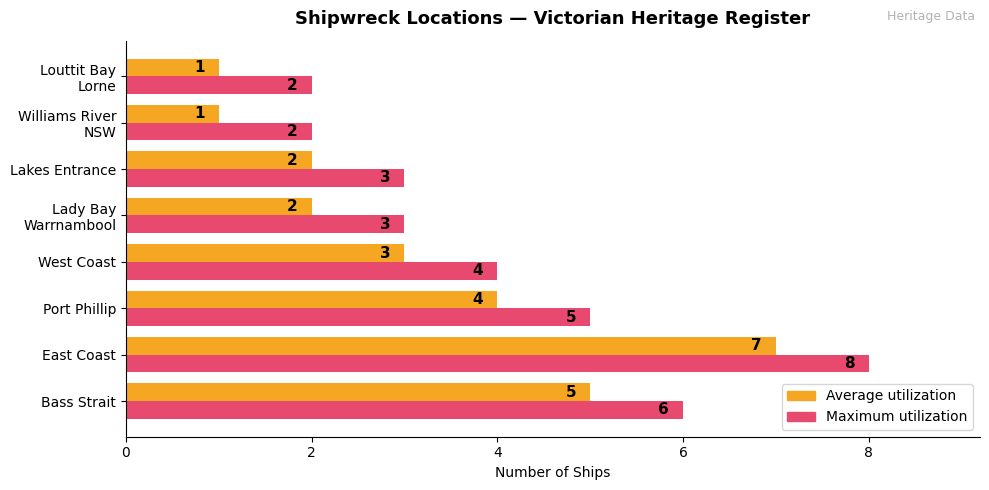

Rank the series by their average value, from lowest to highest.

Average utilization, Maximum utilization